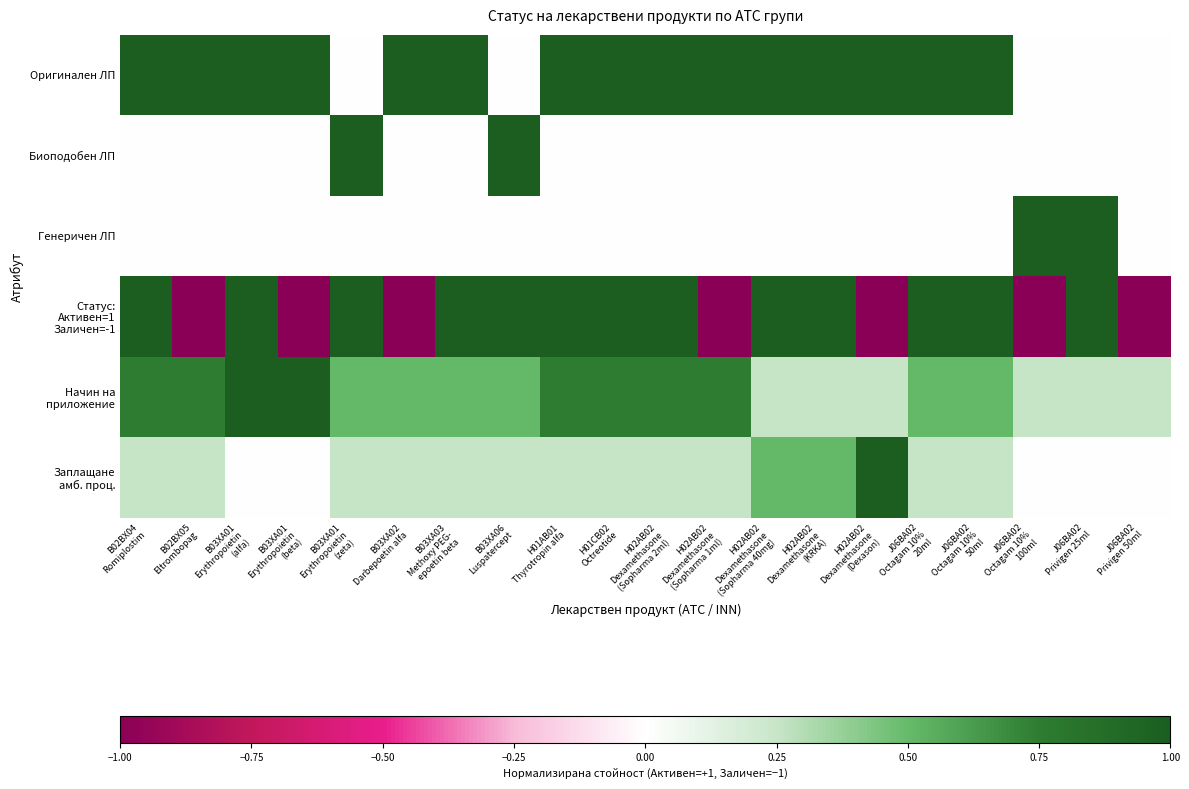

At which category does the chart reach its peak across all series?

B02BX04
Romiplostim